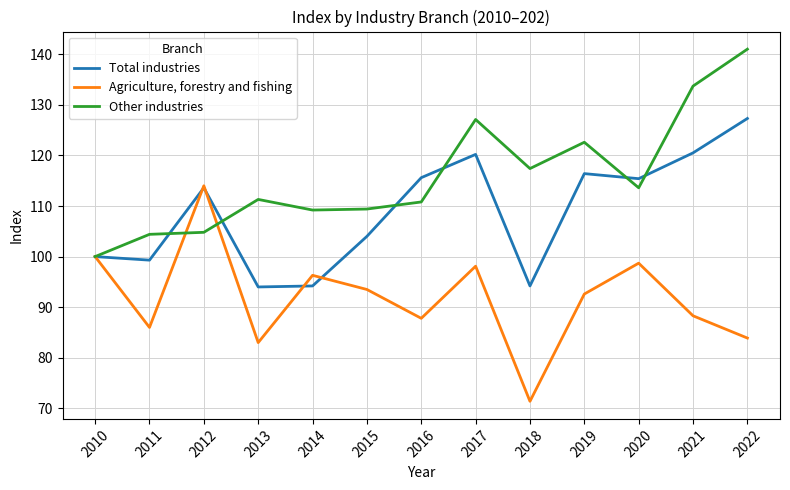

The Agriculture, forestry and fishing series shows 98.7 at 2020. True or false?

True